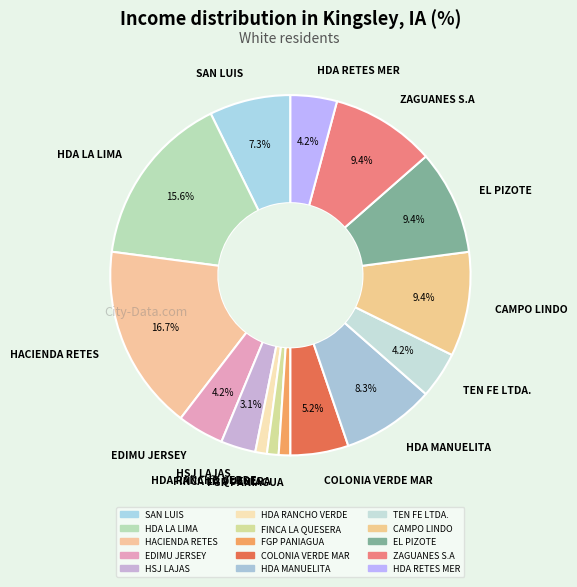

Which has a higher value, CAMPO LINDO or HDA RANCHO VERDE?

CAMPO LINDO